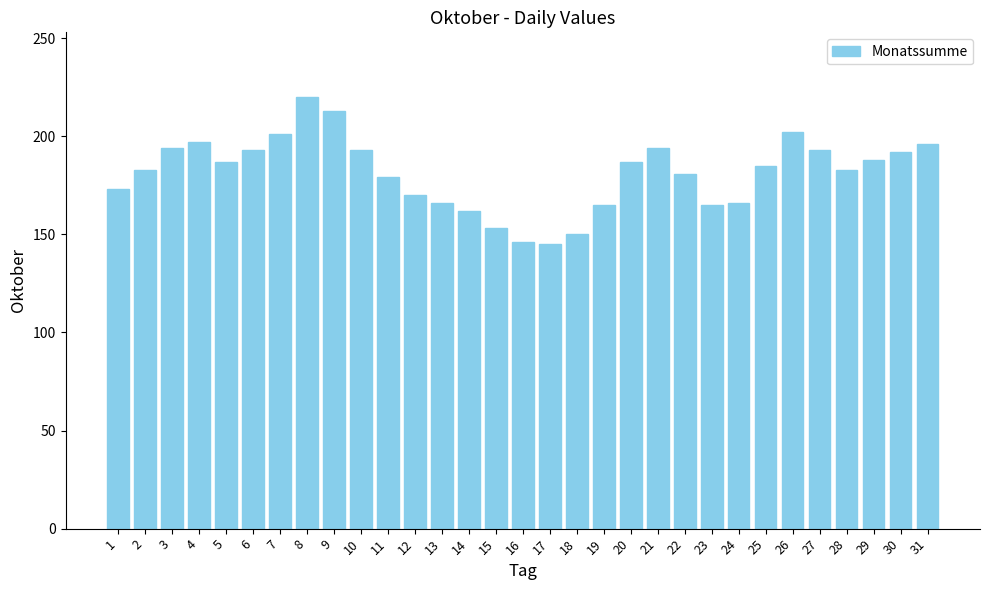

What is the greatest value displayed?

220